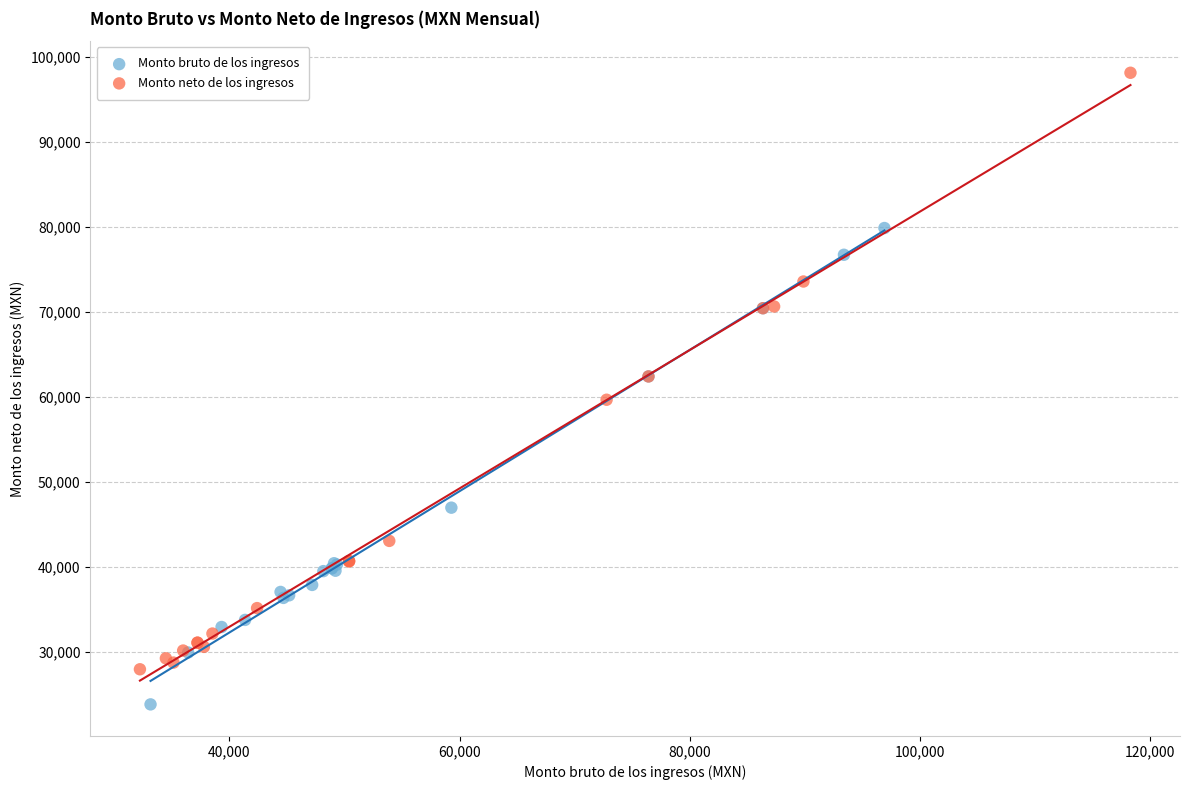

Which series reaches the maximum Y coordinate?

Monto neto de los ingresos